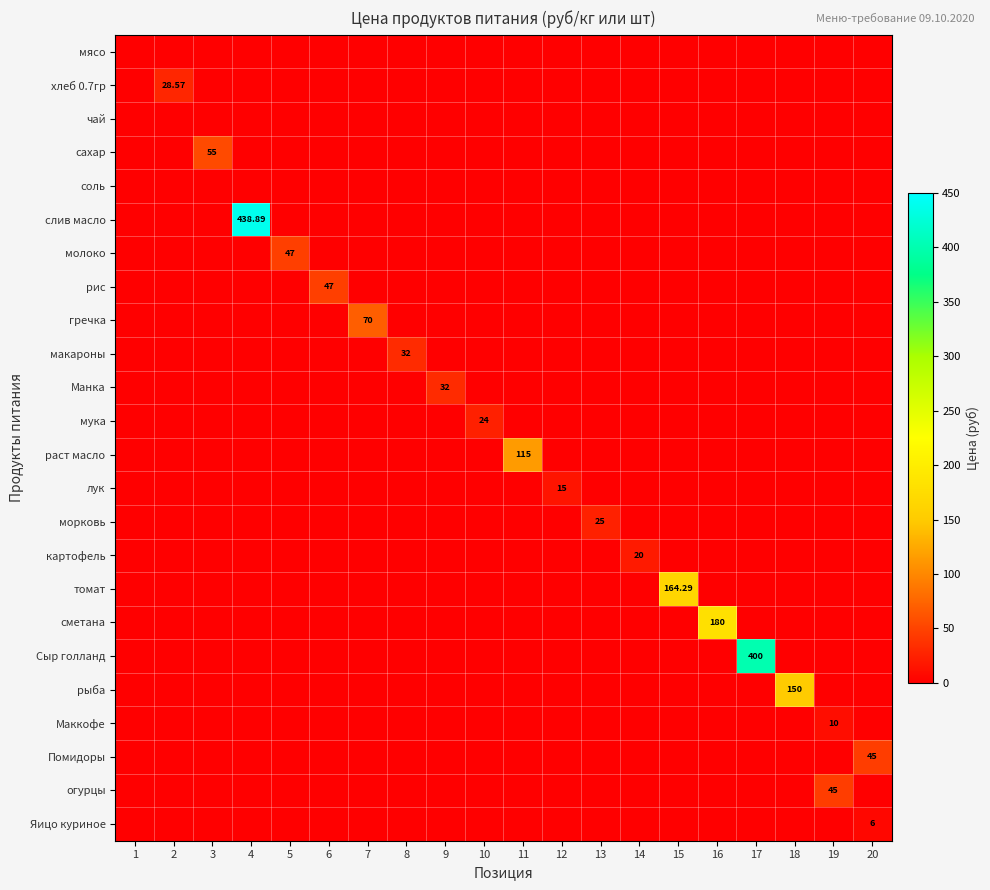

Is it true that Сыр голланд equals -238.1 at 6?

False